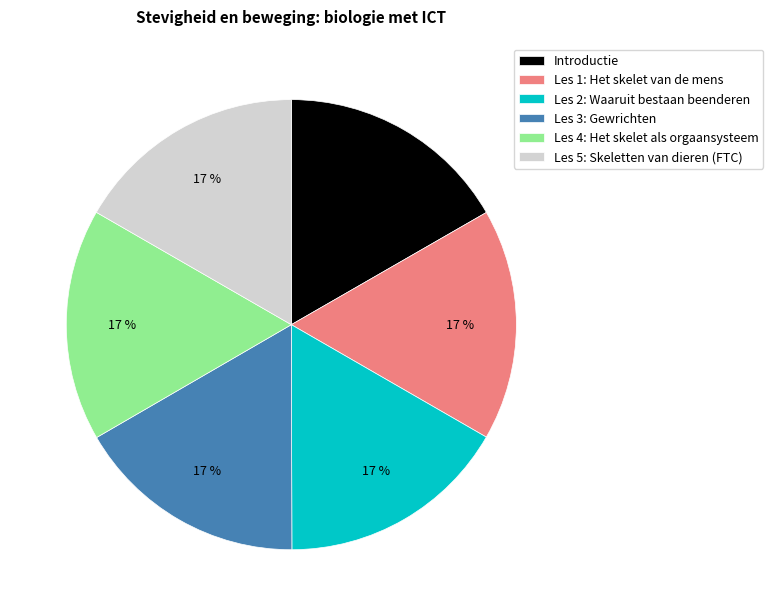

Count the number of slices in the pie.

6